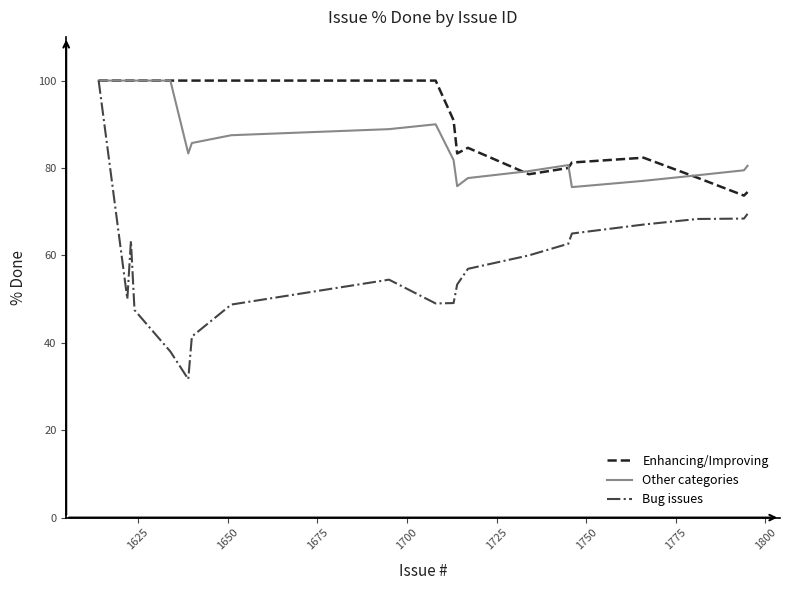

What is the lowest value of the Other categories series?

75.6